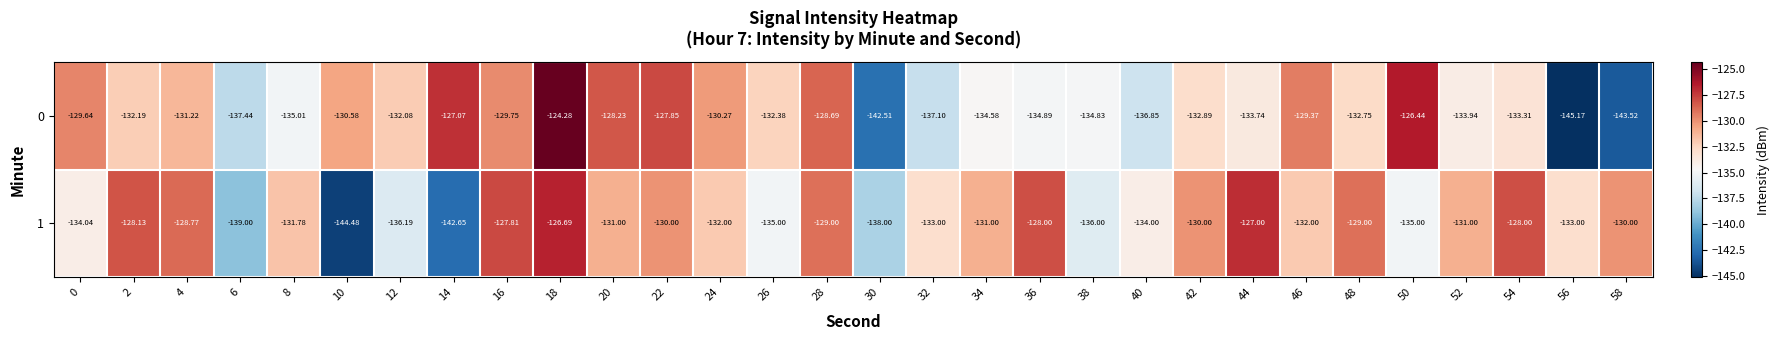

How many distinct data groups are displayed?

2